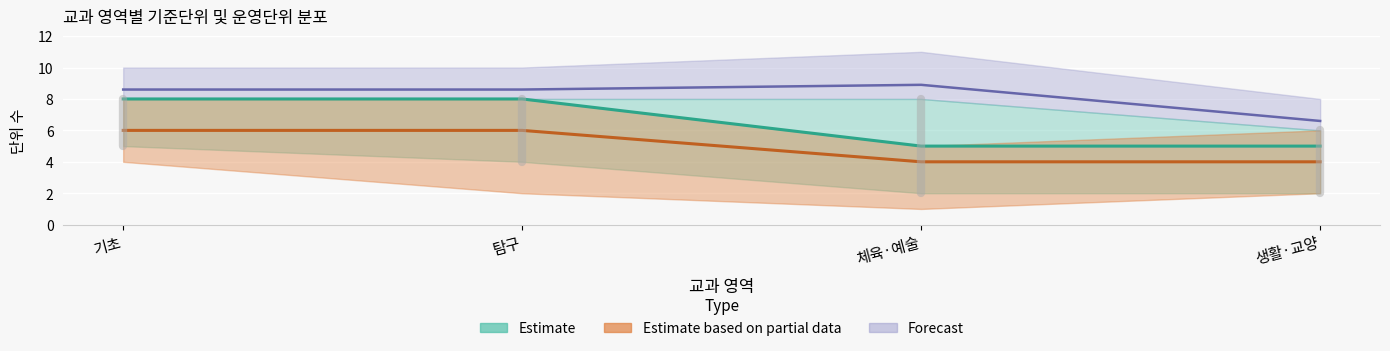

Is the value of 기준단위(중간) at 생활·교양 greater than the value of 기준단위(상한) at 체육·예술?

No